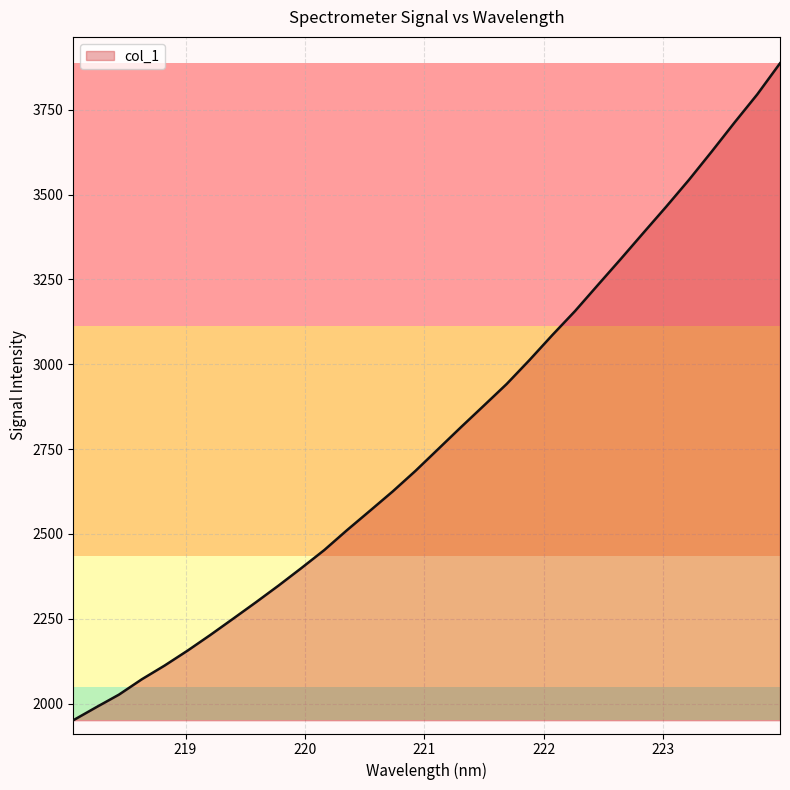

Count the number of values greater than 2750.

16